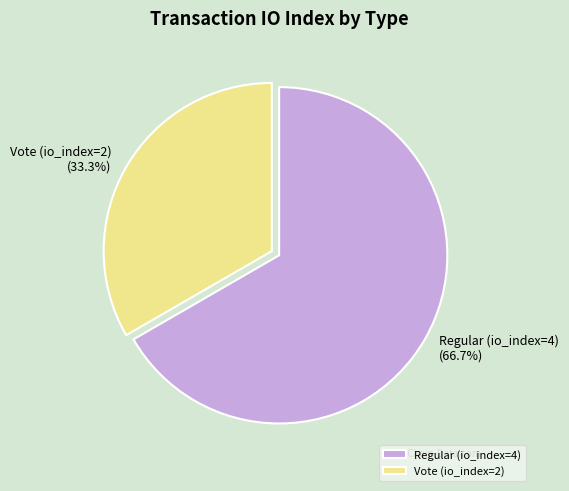

What percentage is the Vote (io_index=2) slice, to the nearest percent?

33%